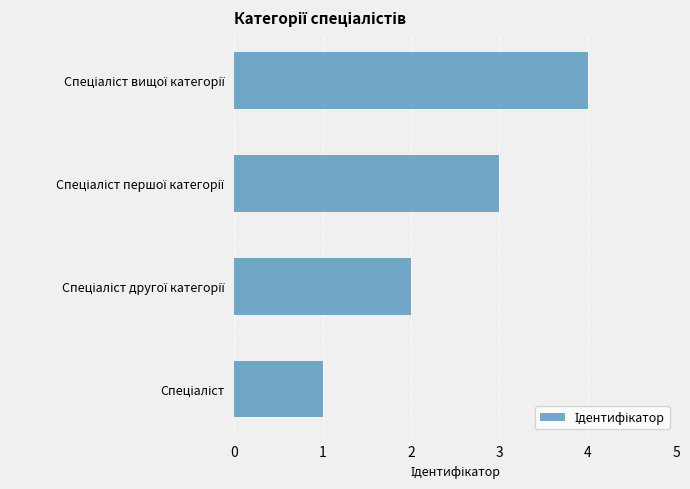

Does the chart contain stacked bars?

No